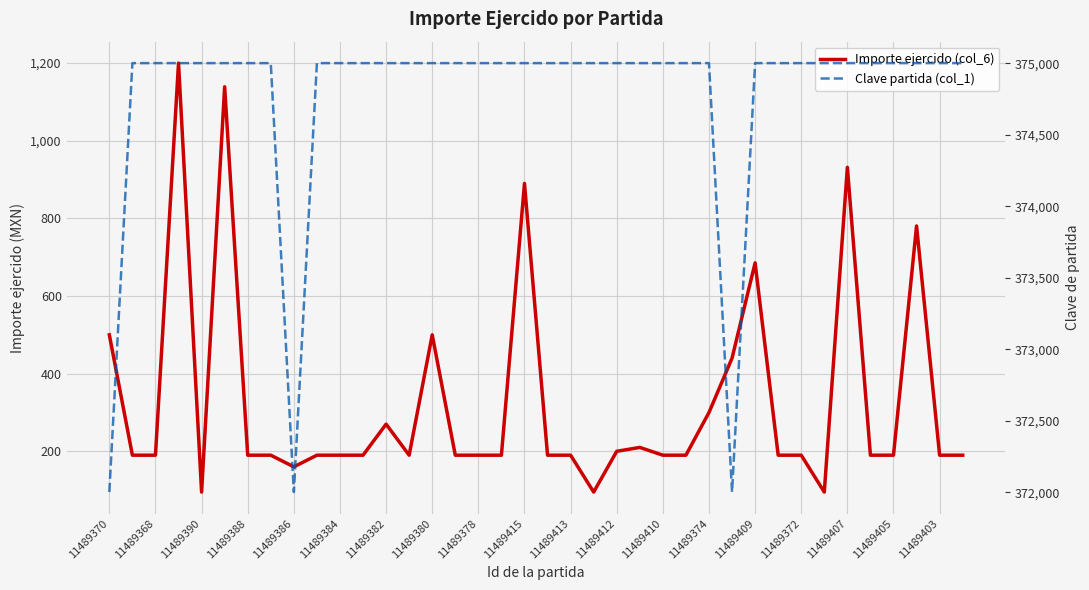

Which has a higher value, 29 or 32?

32